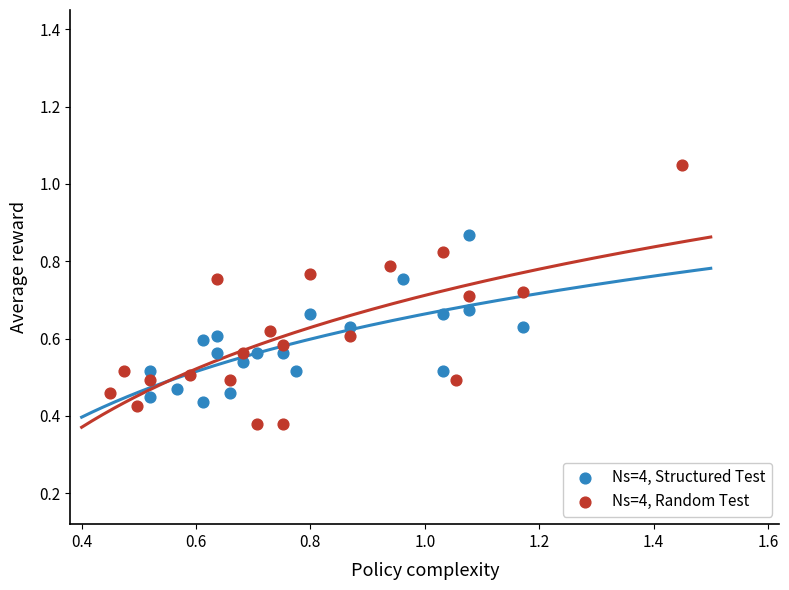

Which series has the widest spread of Y values?

Ns=4, Random Test